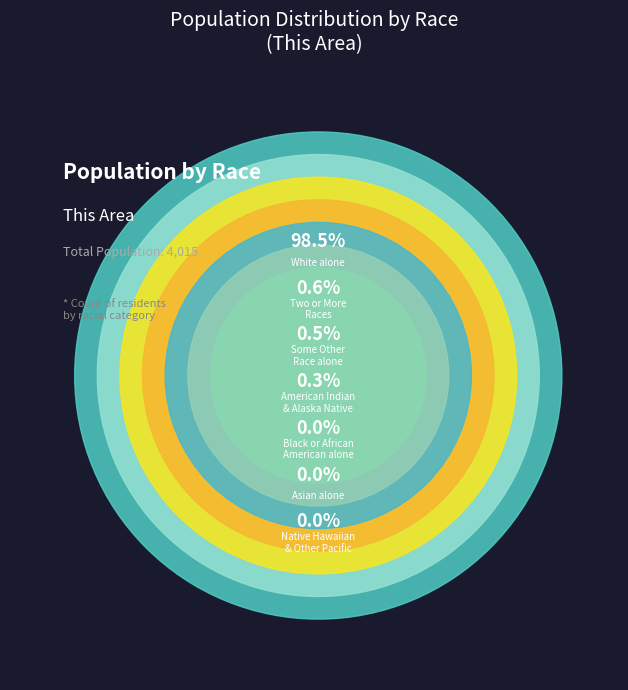

Which has a higher value, Two or More Races or Some Other Race alone?

Two or More Races